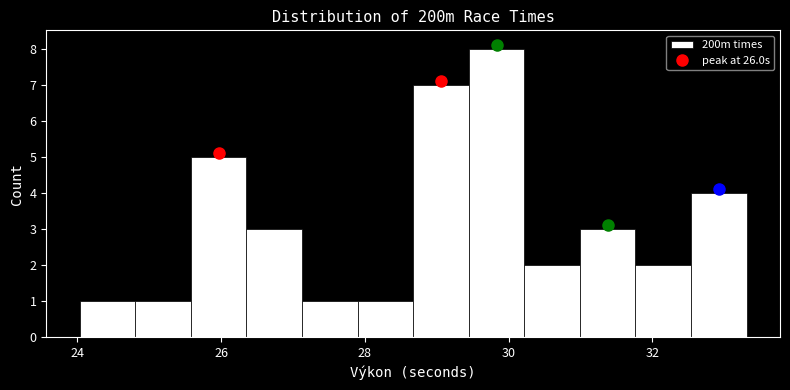

Around what value on the x-axis is the tallest bar? Give the approximate position of its centre, as read against the axis.

29.8